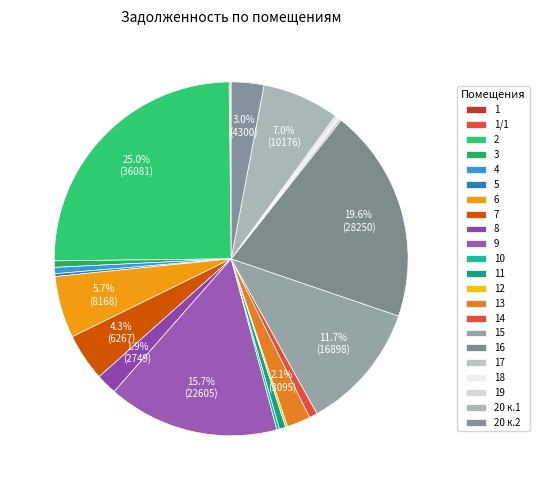

Is there any slice that represents more than half of the pie?

No